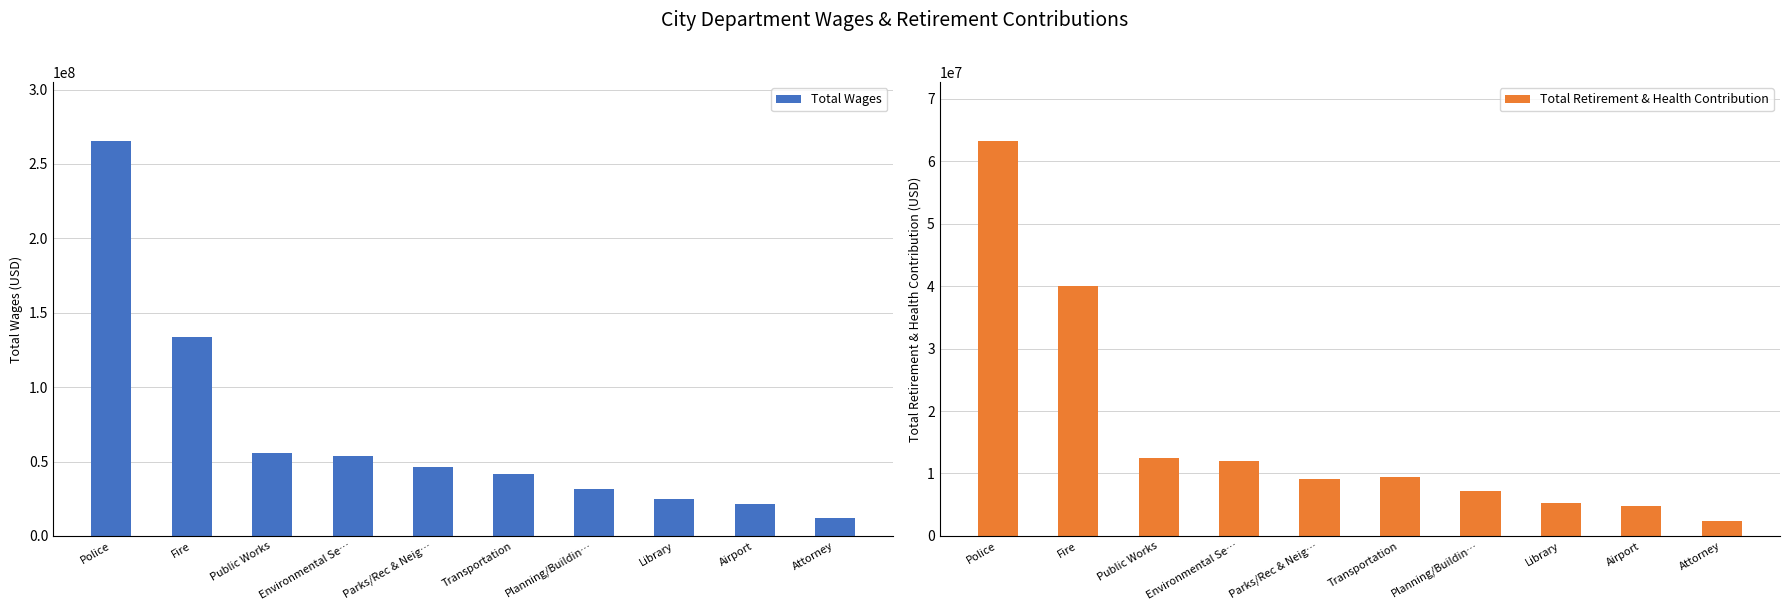

Which series has the largest range (max minus min)?

Total Wages